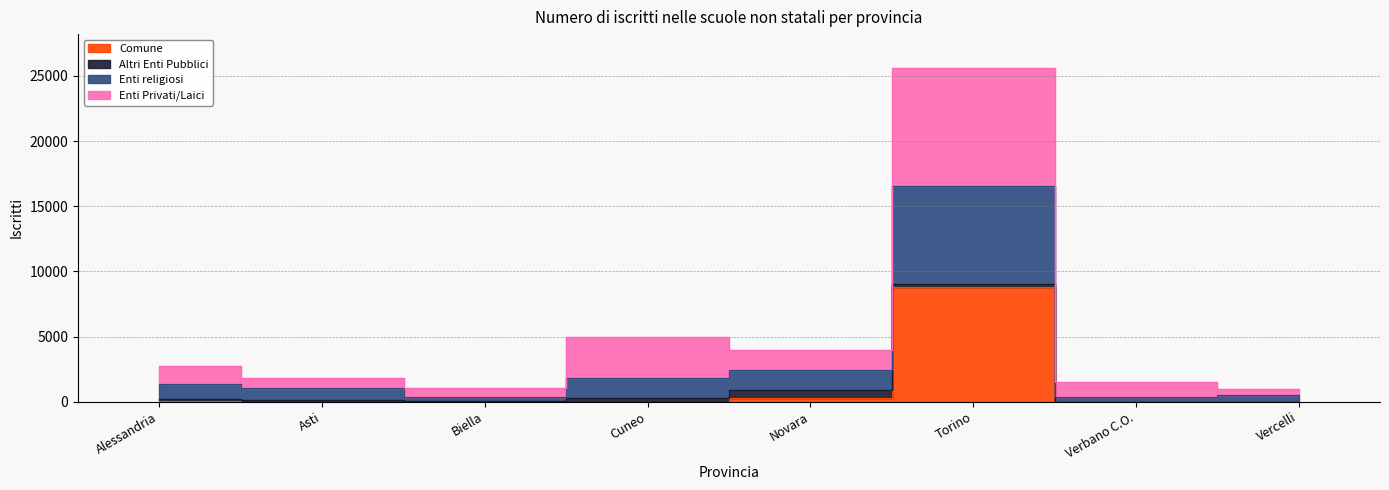

Is this an area chart (filled region under the line)?

No